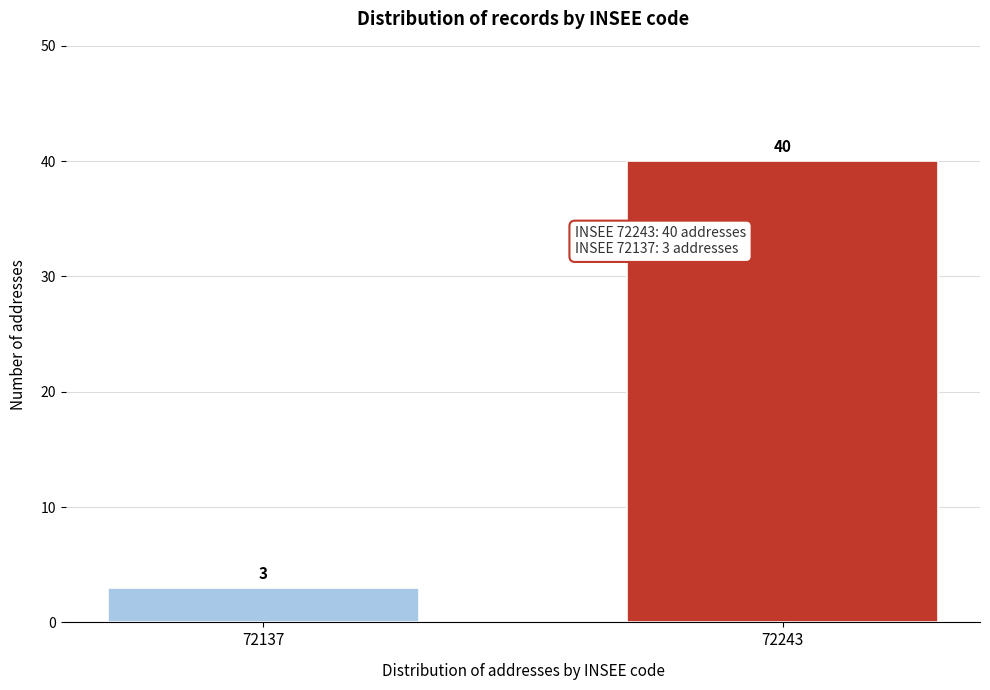

Reading left to right, what are all the values shown in this chart?

3	40